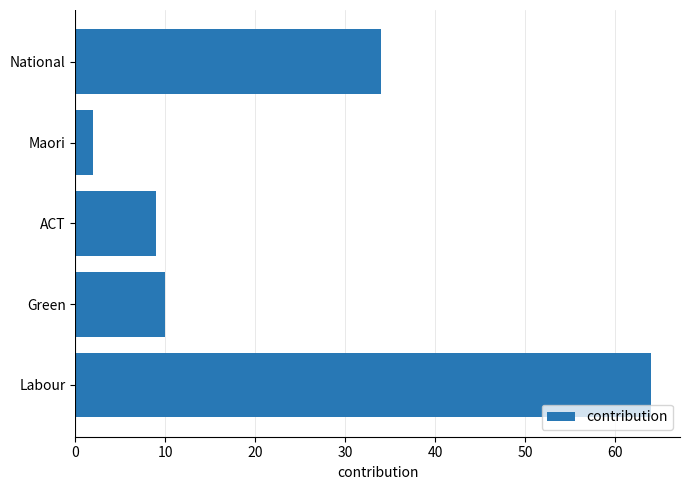

Reading bottom to top, list all the values displayed in this chart.

64	10	9	2	34